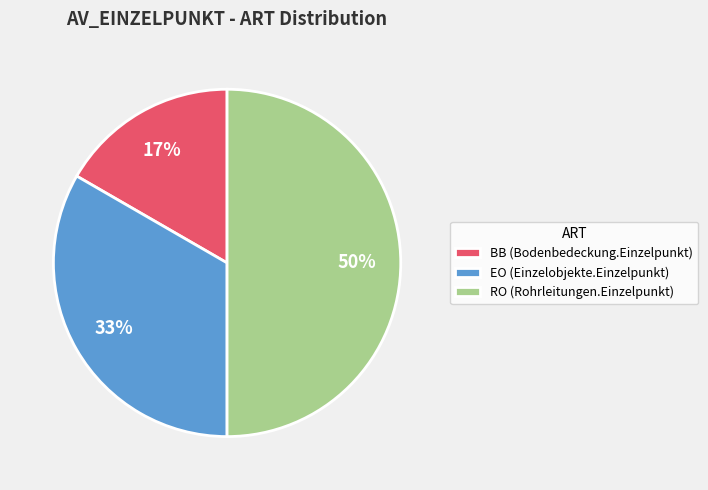

Which has a higher value, BB (Bodenbedeckung.Einzelpunkt) or RO (Rohrleitungen.Einzelpunkt)?

RO (Rohrleitungen.Einzelpunkt)